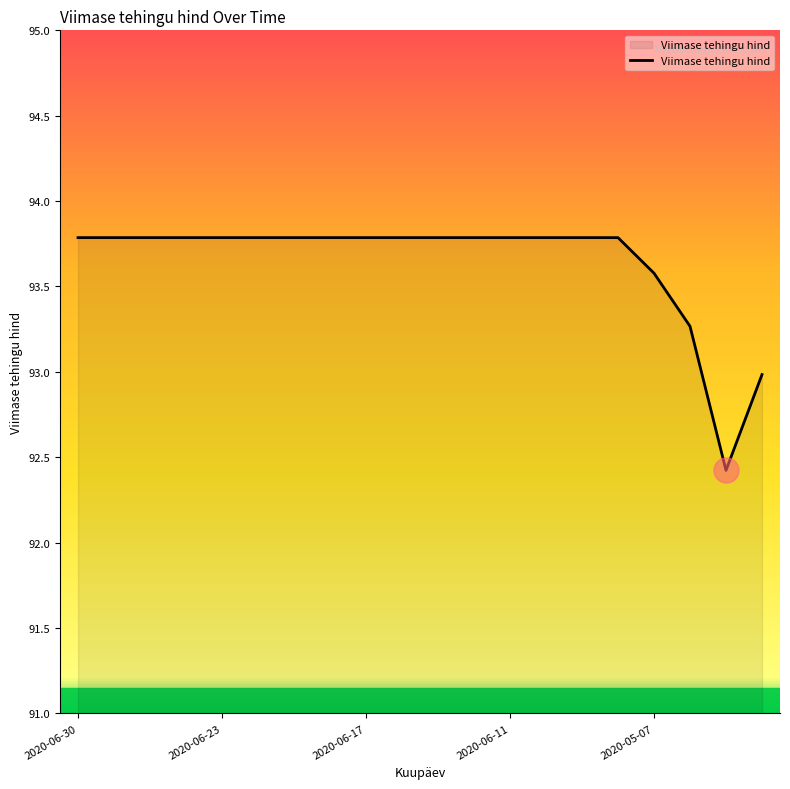

What is the smallest value displayed?

92.4